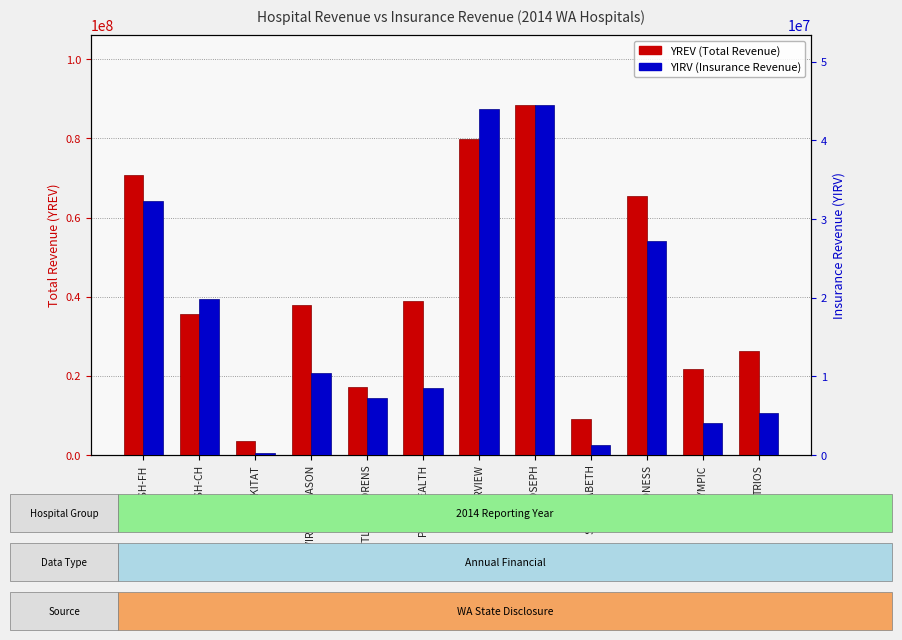

Reading left to right, what are all the values shown in this chart?

YREV (Total Revenue): SWEDISH-FH=70825609	SWEDISH-CH=35635328	KLICKITAT=3554765	VIRGINIA MASON=37892321	SEATTLE CHILDRENS=17223318	PEACEHEALTH=38969493	HARBORVIEW=79743242	ST JOSEPH=88440364	ST ELIZABETH=8995460	DEACONESS=65388151	OLYMPIC=21615048	TRIOS=26268665
YIRV (Insurance Revenue): SWEDISH-FH=32272243	SWEDISH-CH=19784450	KLICKITAT=223242	VIRGINIA MASON=10458143	SEATTLE CHILDRENS=7287795	PEACEHEALTH=8456544	HARBORVIEW=44028692	ST JOSEPH=44491429	ST ELIZABETH=1214117	DEACONESS=27266457	OLYMPIC=4007988	TRIOS=5317612